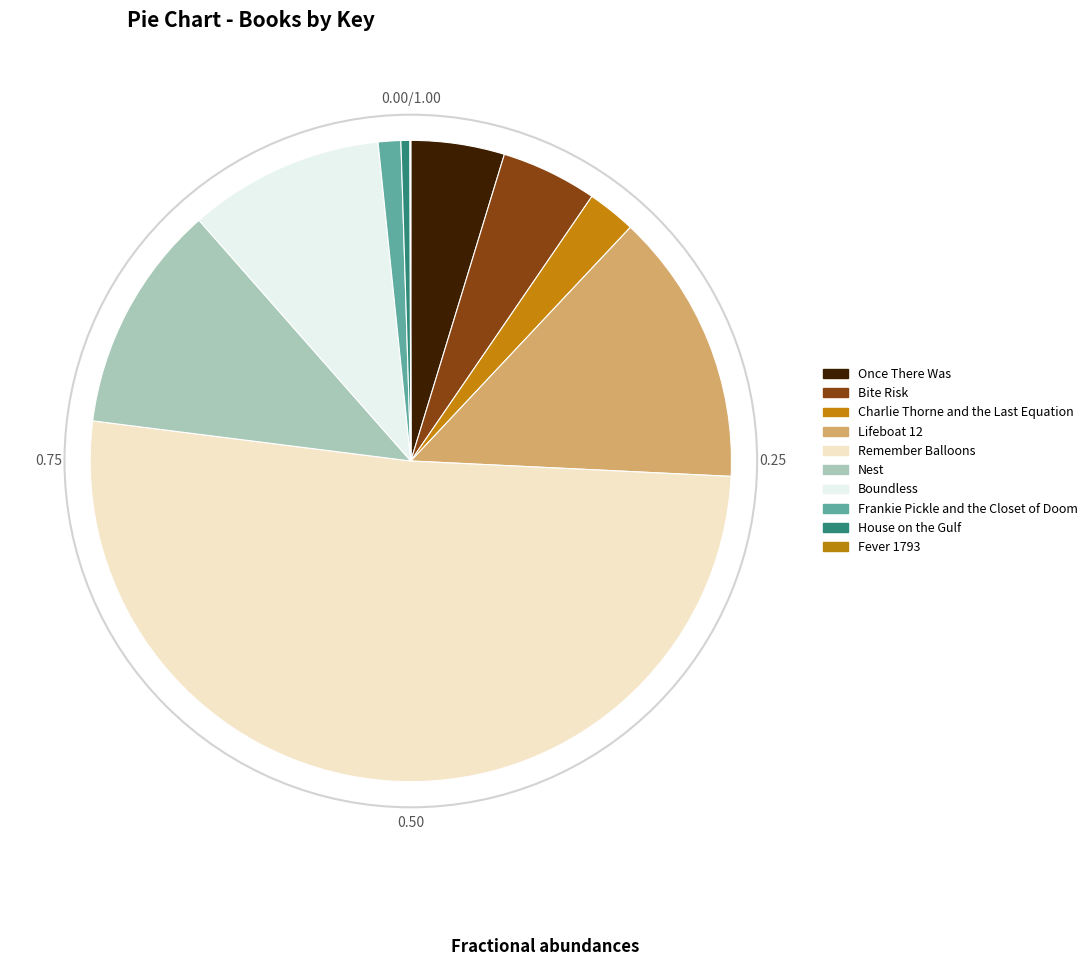

Between Fever 1793 and House on the Gulf, which is larger?

House on the Gulf